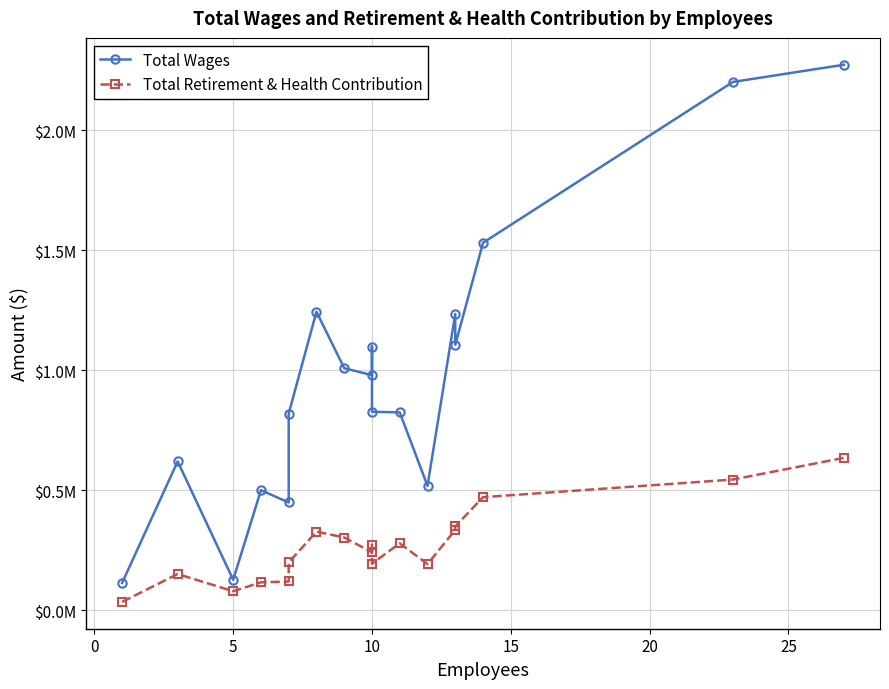

What are all the series names shown in the legend?

Total Wages, Total Retirement & Health Contribution